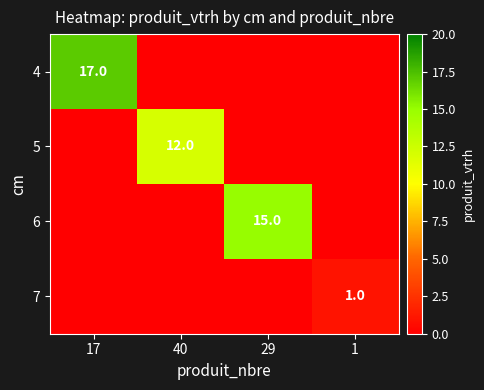

The 5 series shows 12 at 40. True or false?

True